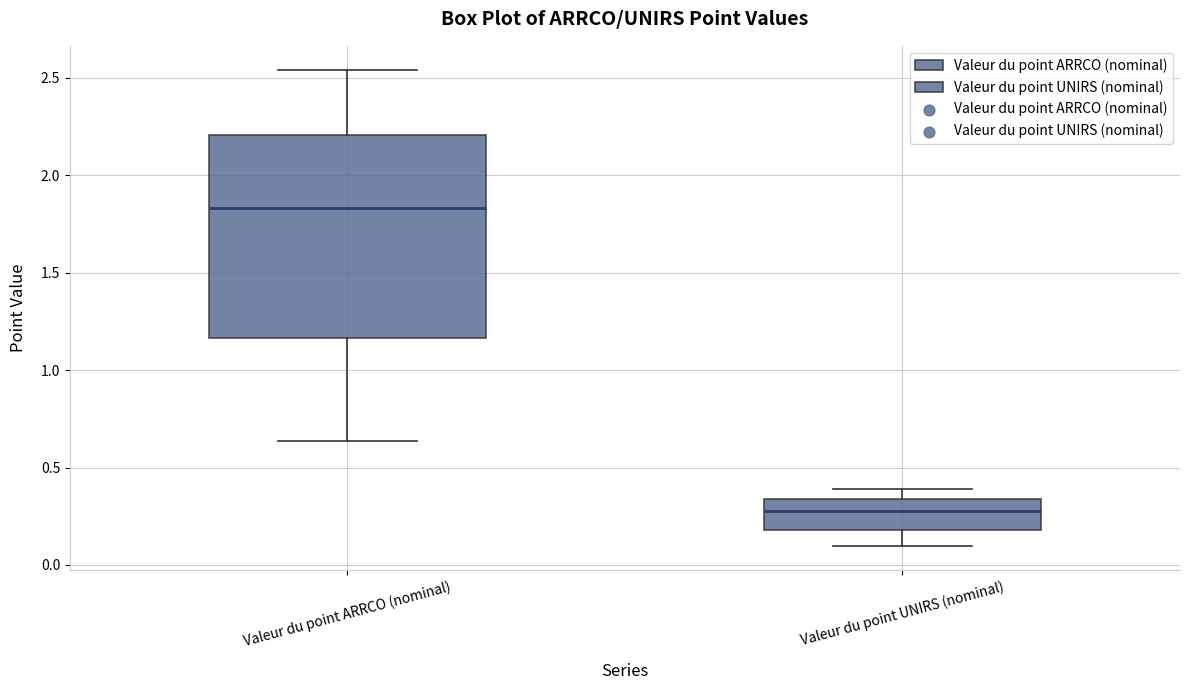

Where does the lower whisker of the box for Valeur du point ARRCO (nominal) end on the y-axis? The values are not printed on the chart, so give them approximately, as read against the axis.

0.65